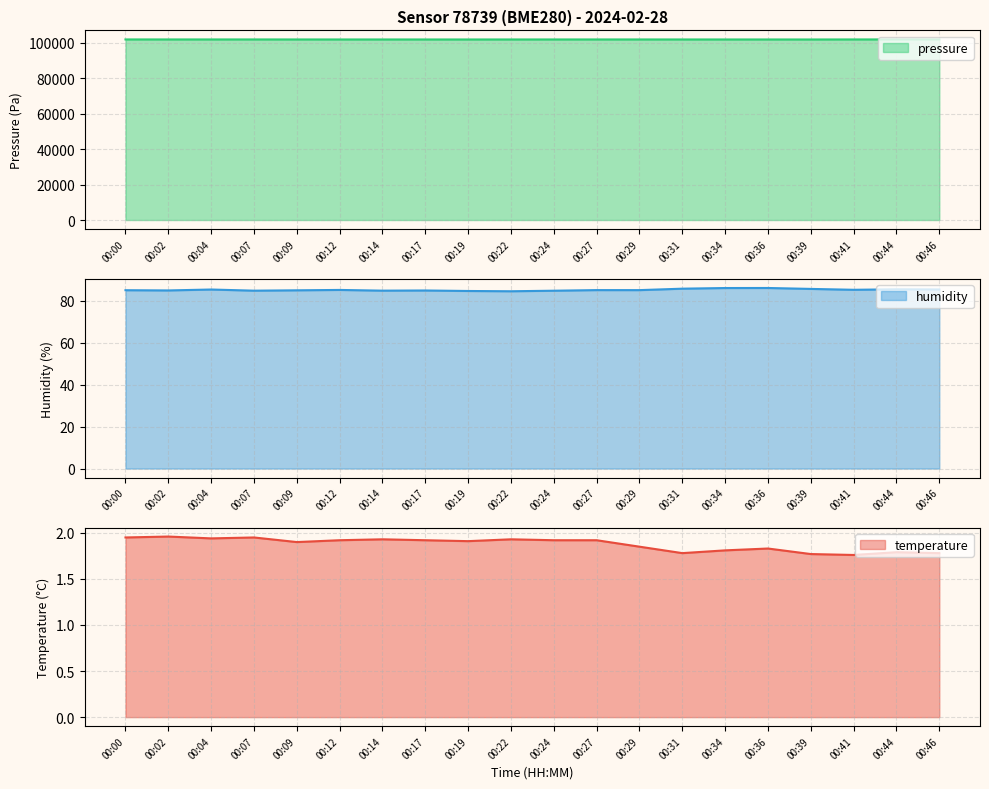

At which label is humidity closest to 85?

00:29